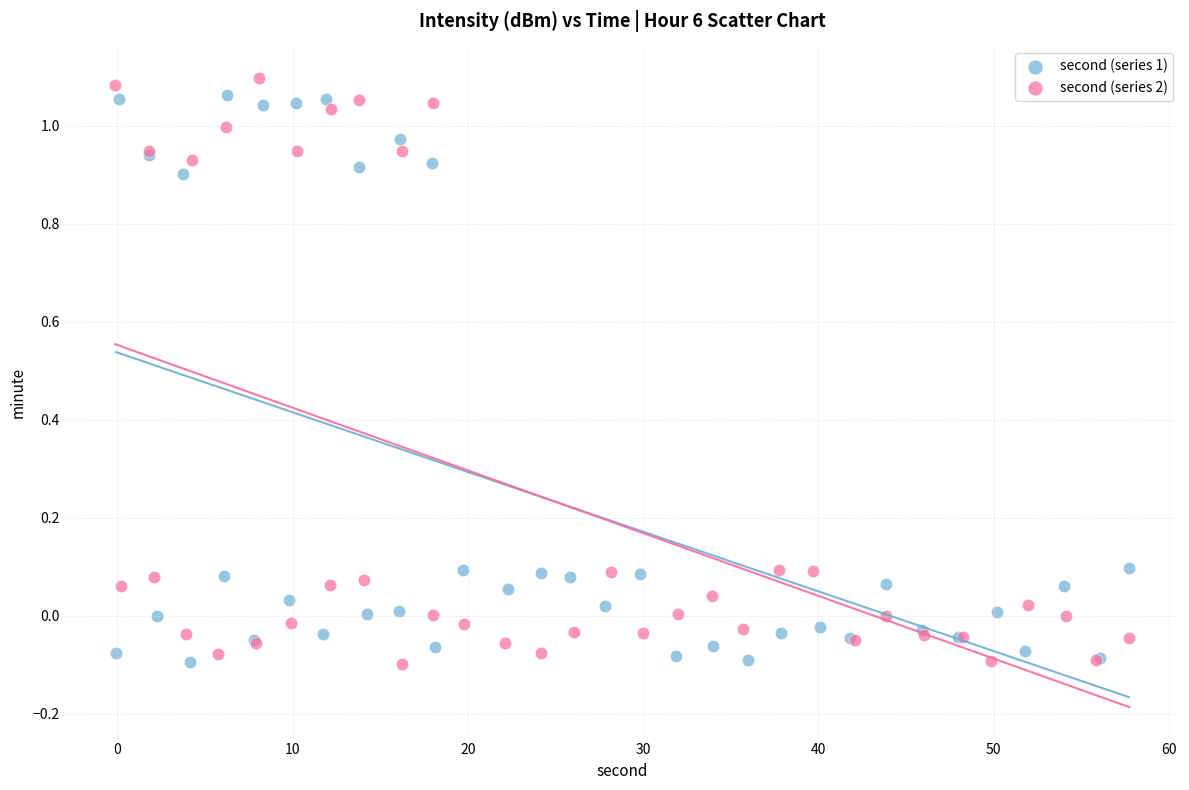

Which series has the widest spread of Y values?

second (series 2)